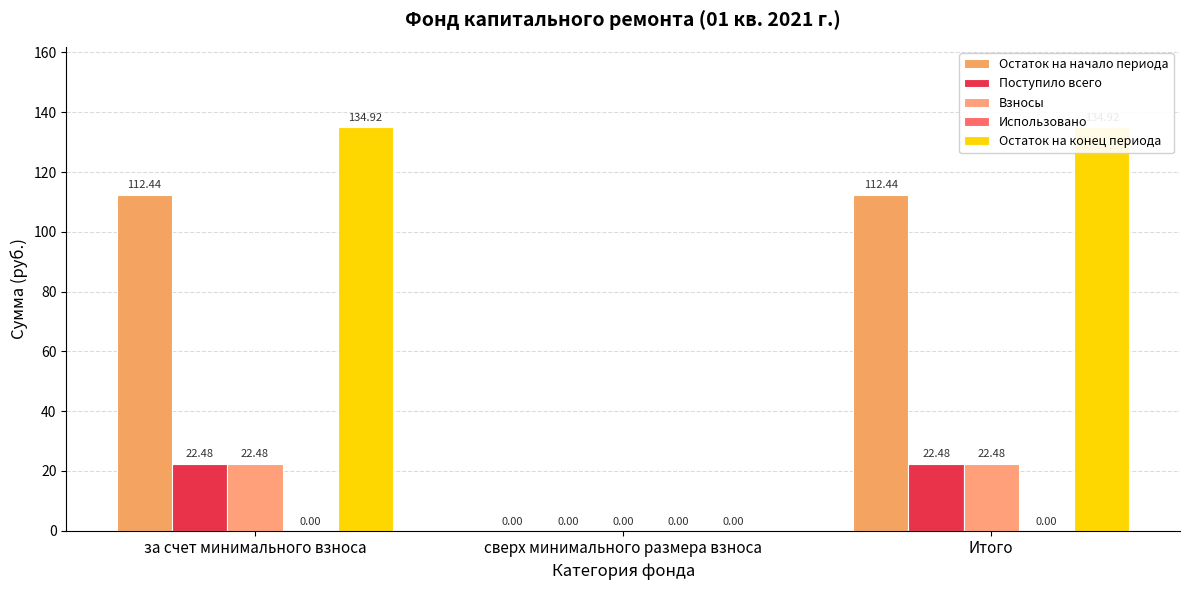

Reading left to right, what are all the values shown in this chart?

Остаток на начало периода: 112.4	0.0	112.4
Поступило всего: 22.5	0.0	22.5
Взносы: 22.5	0.0	22.5
Использовано: 0.0	0.0	0.0
Остаток на конец периода: 134.9	0.0	134.9